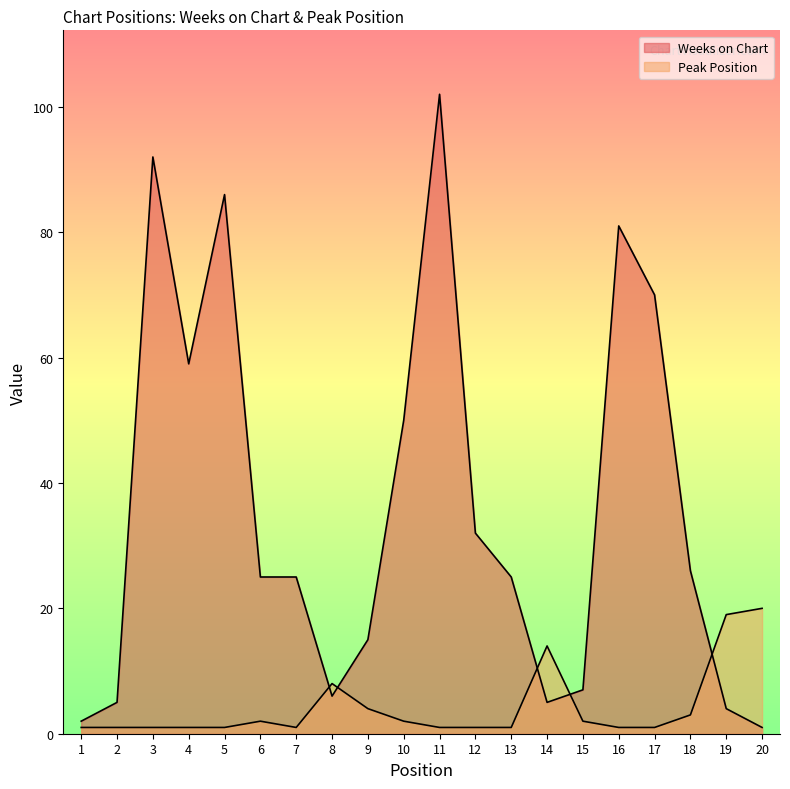

True or false: Weeks on Chart and Peak Position cross at least once.

True